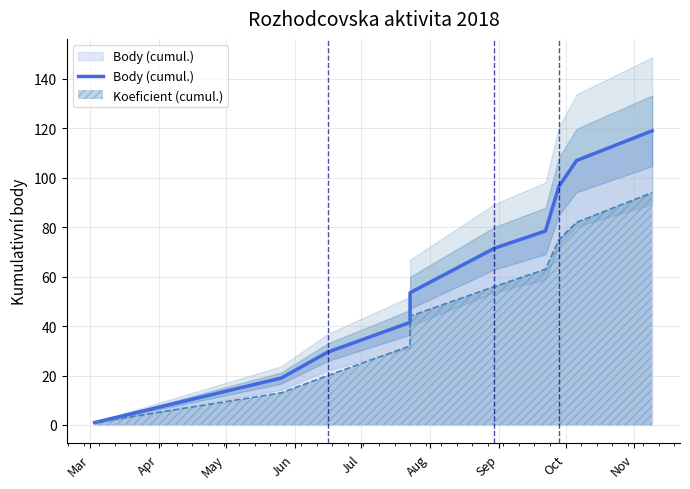

How many values are below 71?

5